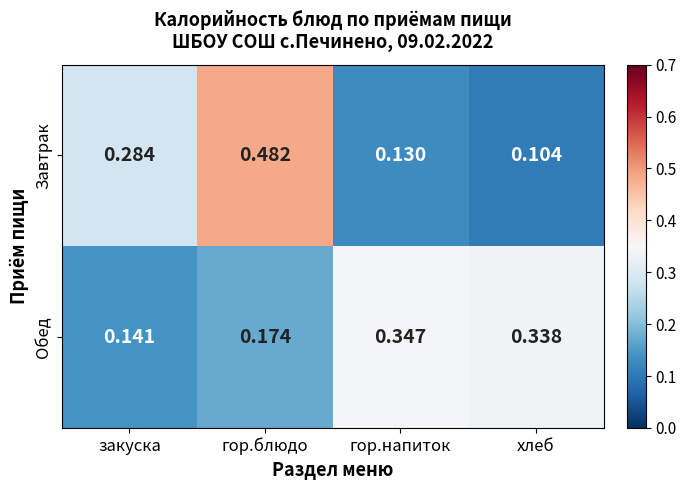

Which category has the highest value across all series?

гор.блюдо